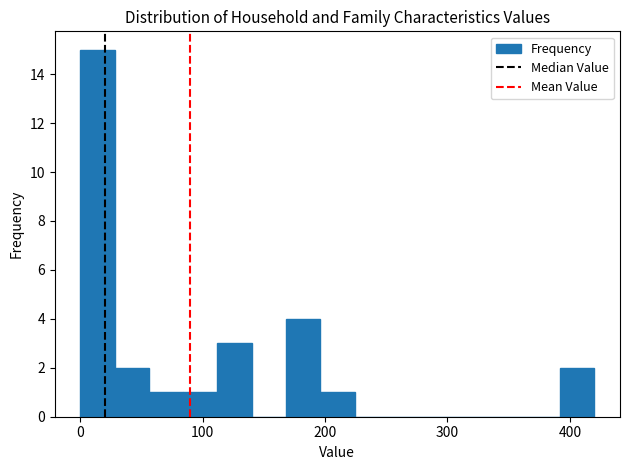

Read against the x-axis, roughly where is the centre of the tallest bar?

10